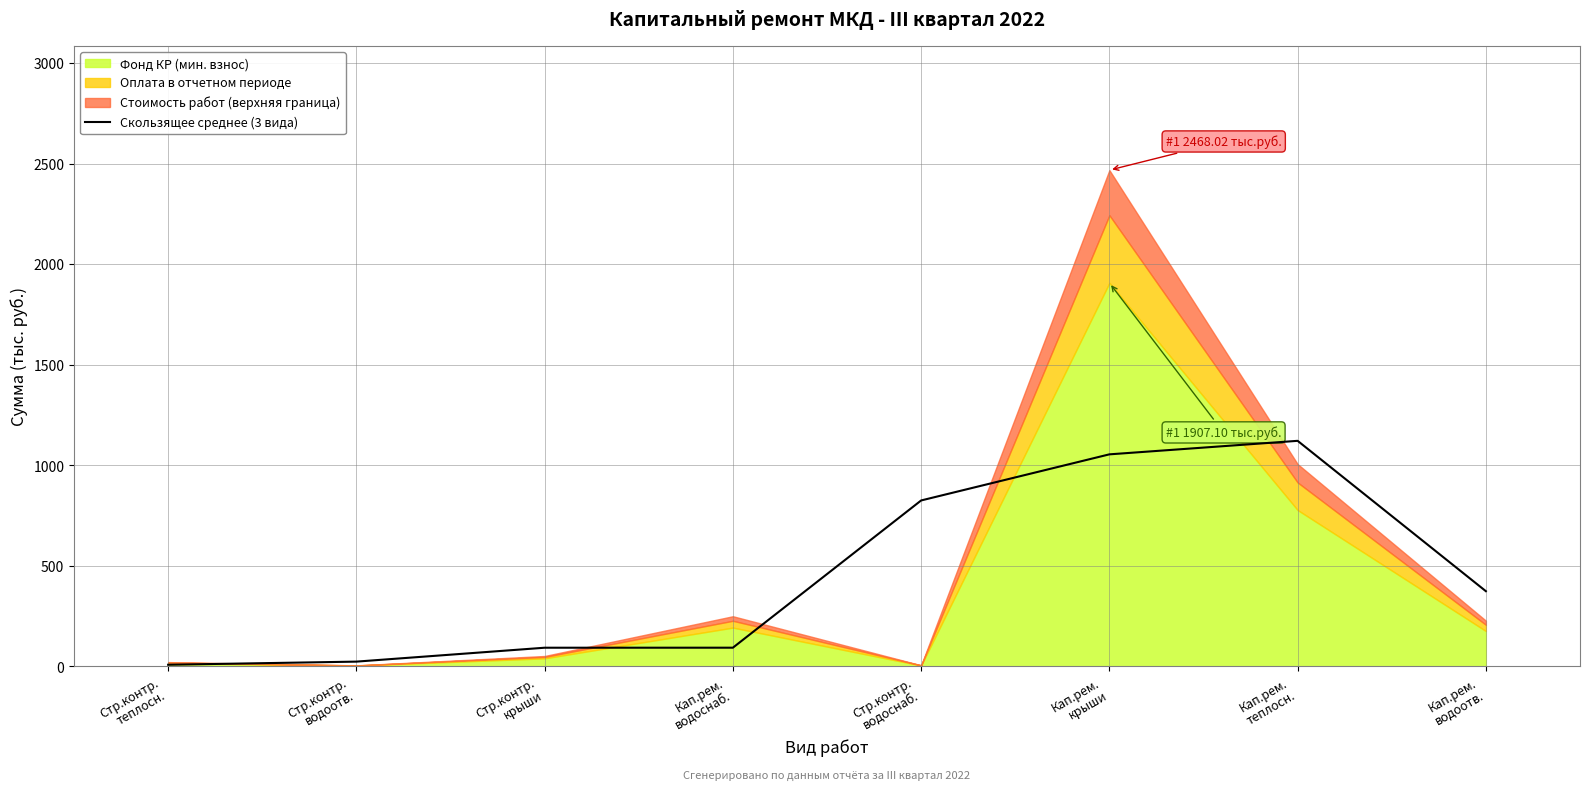

Does the chart have visible grid lines?

Yes